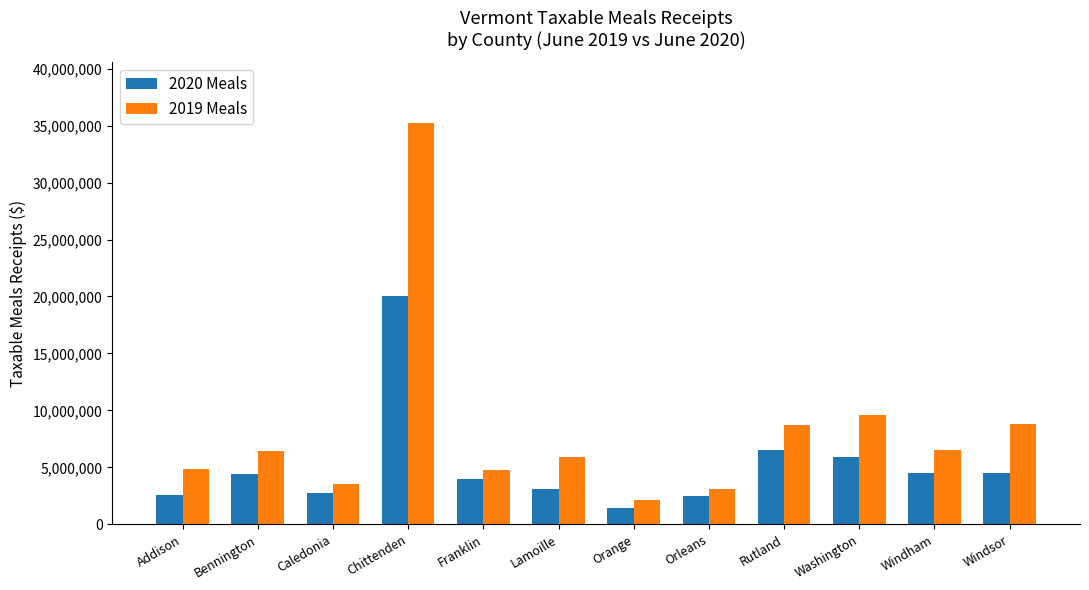

Are the bars horizontal?

No